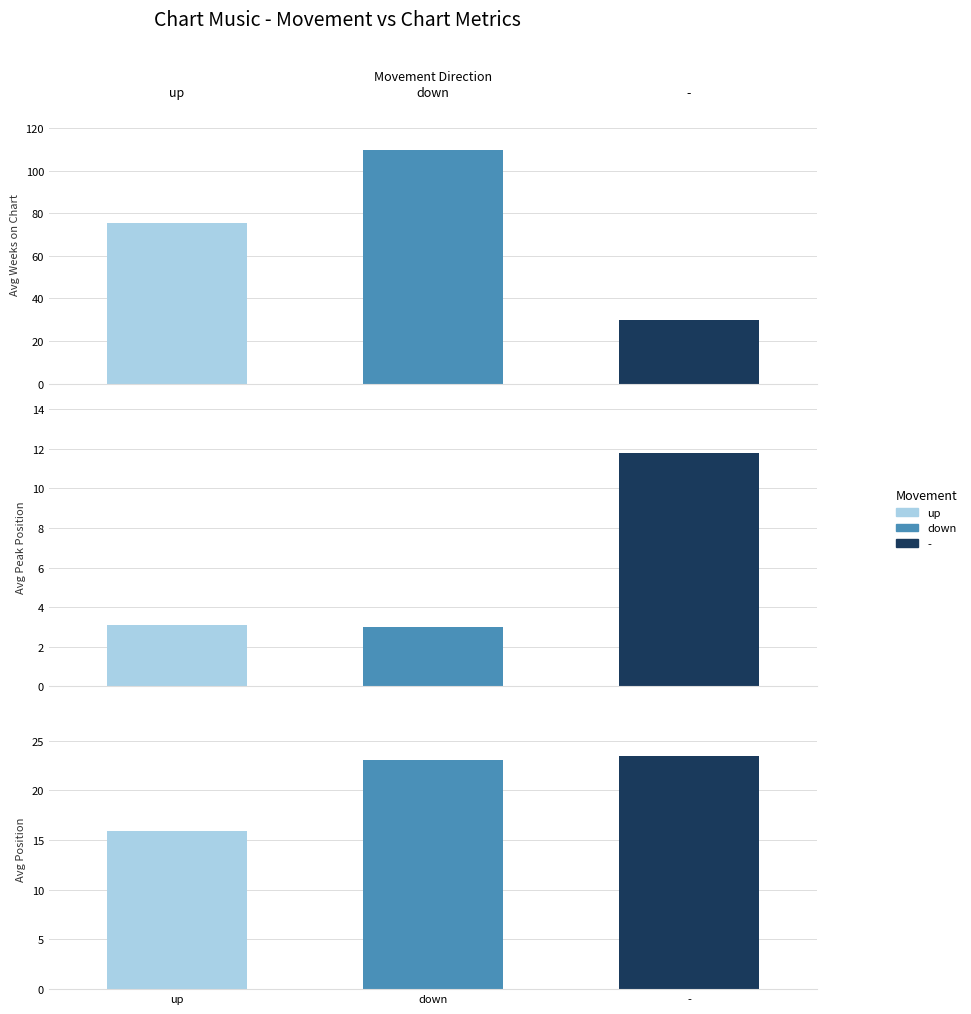

Between avg_weeks and avg_peak, which series saw the biggest shift?

down